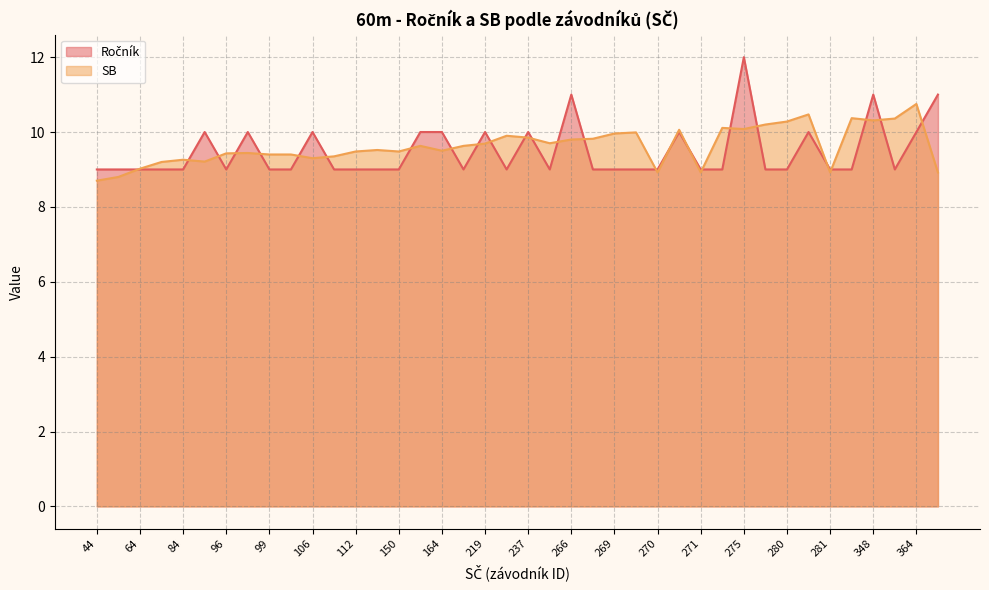

What is the lowest value of the SB series?

8.7